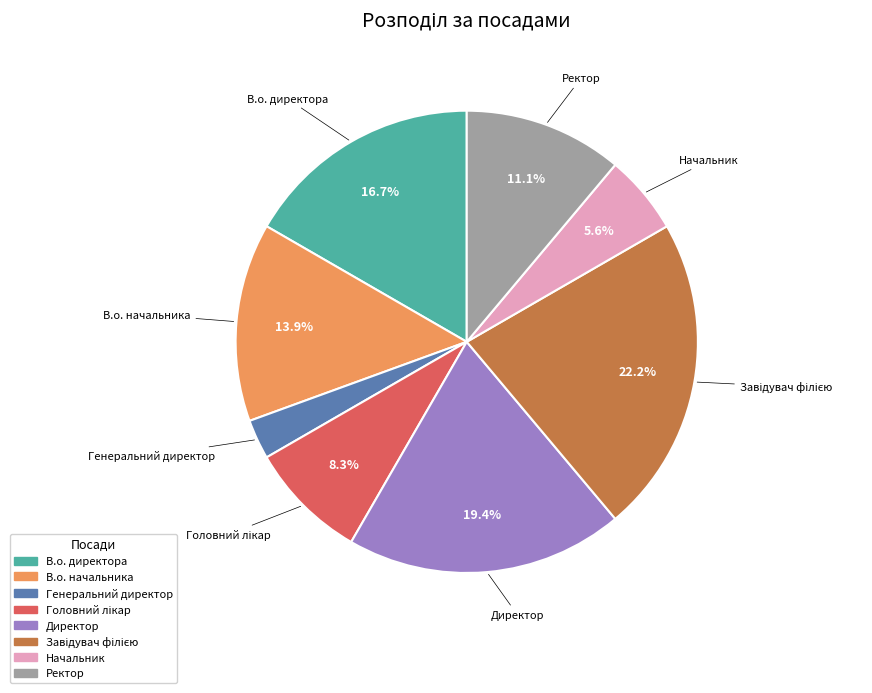

What percentage is the Генеральний директор slice, to the nearest percent?

3%